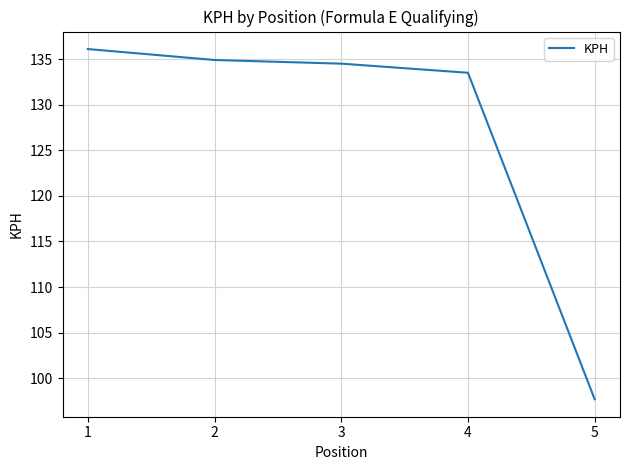

What is the difference between the maximum and minimum values?

38.4